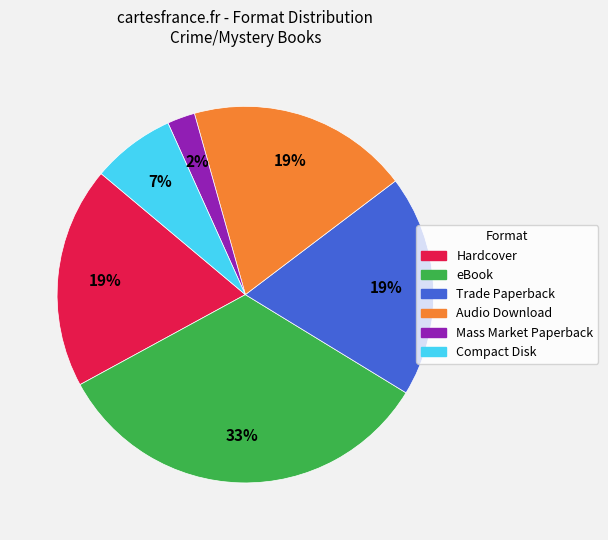

What percentage is the Mass Market Paperback slice, to the nearest percent?

2%